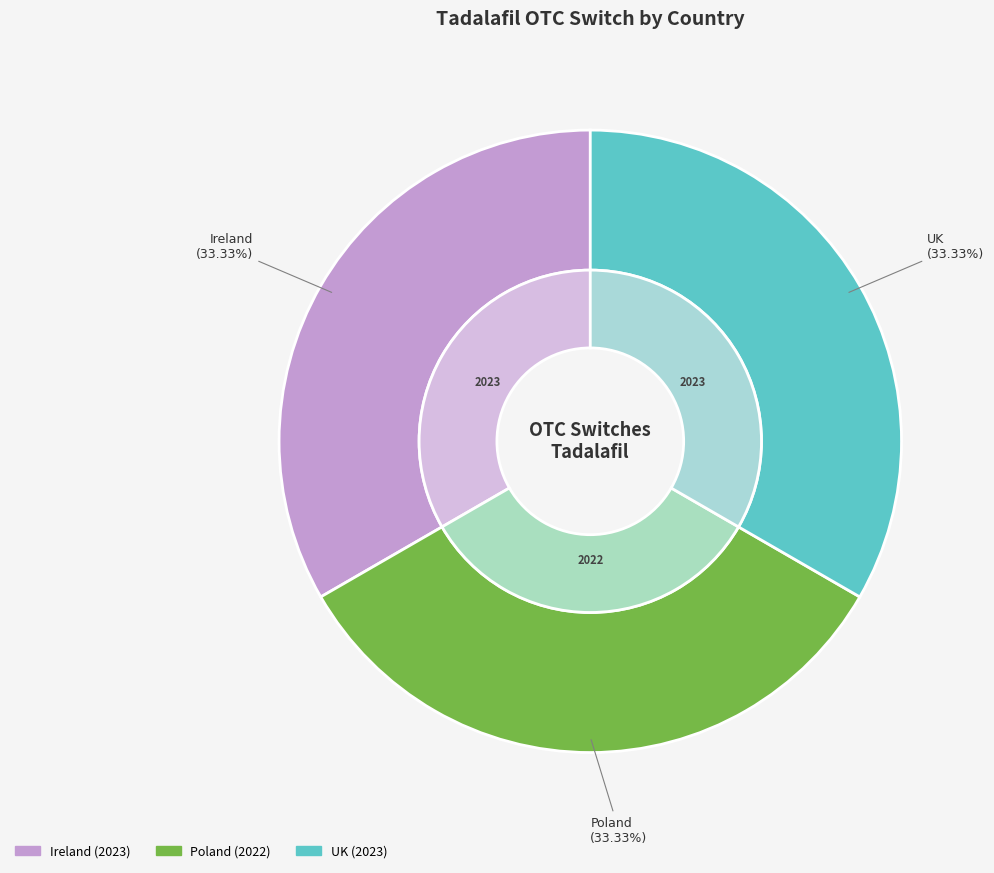

Approximately how many times larger is the value at Ireland compared to UK?

1.0